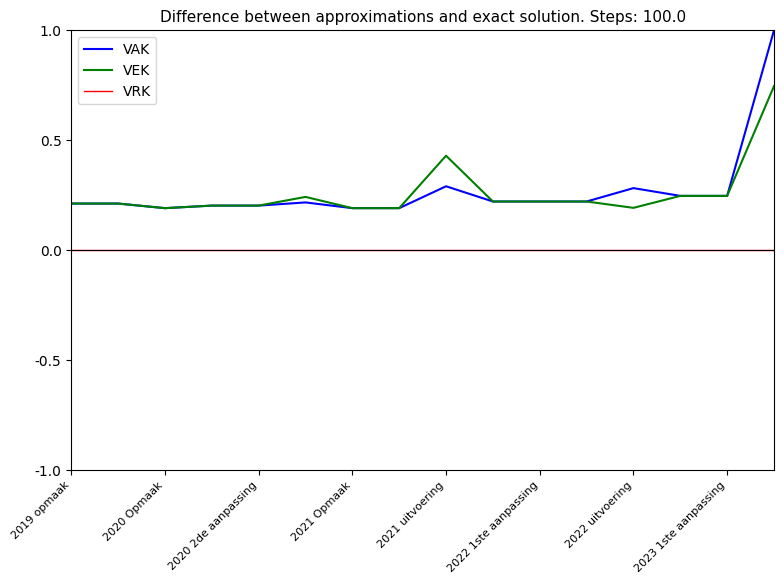

What is the greatest value displayed?

1.0